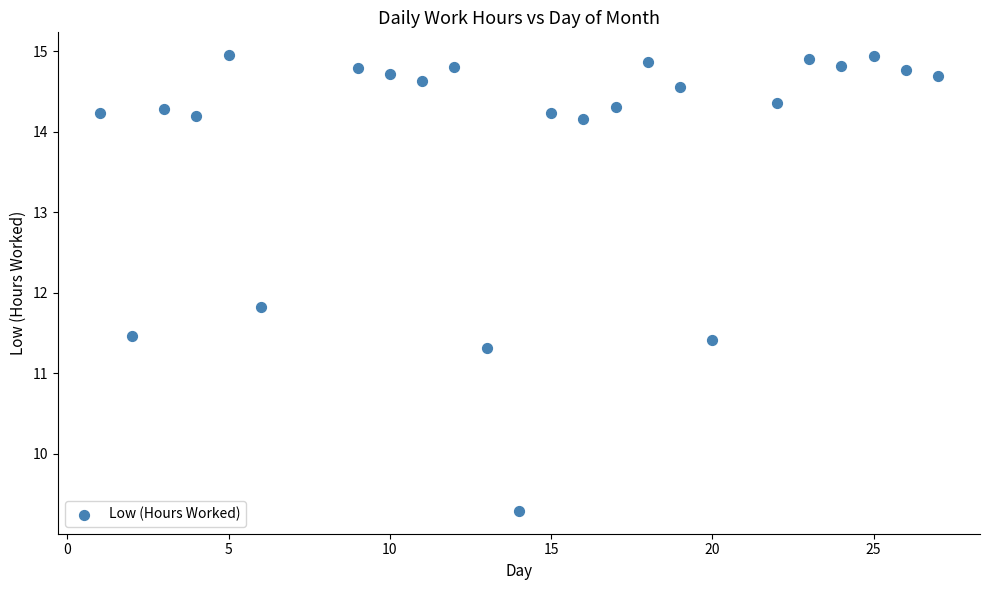

What is the range of Y values (max minus min)?

5.7